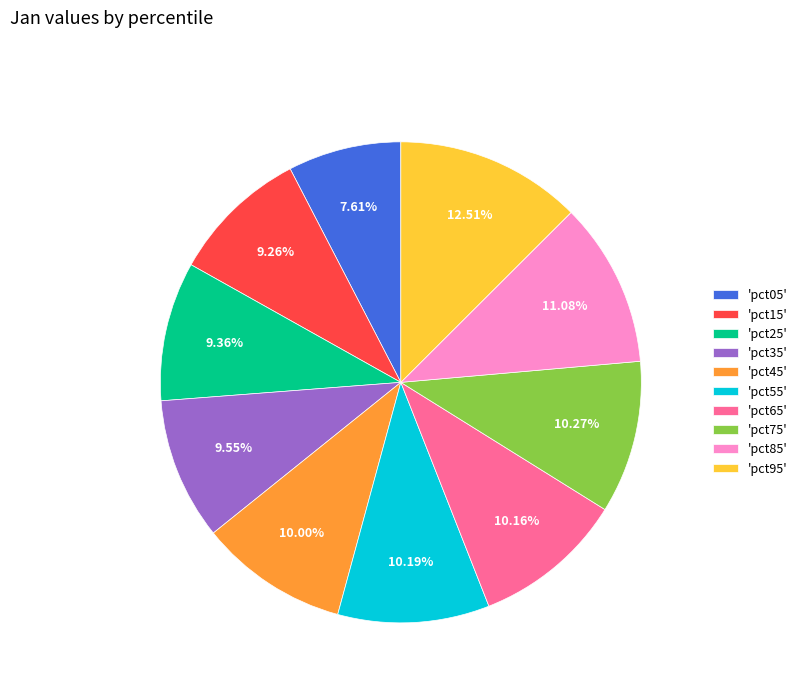

Which slice is the smallest?

'pct05'